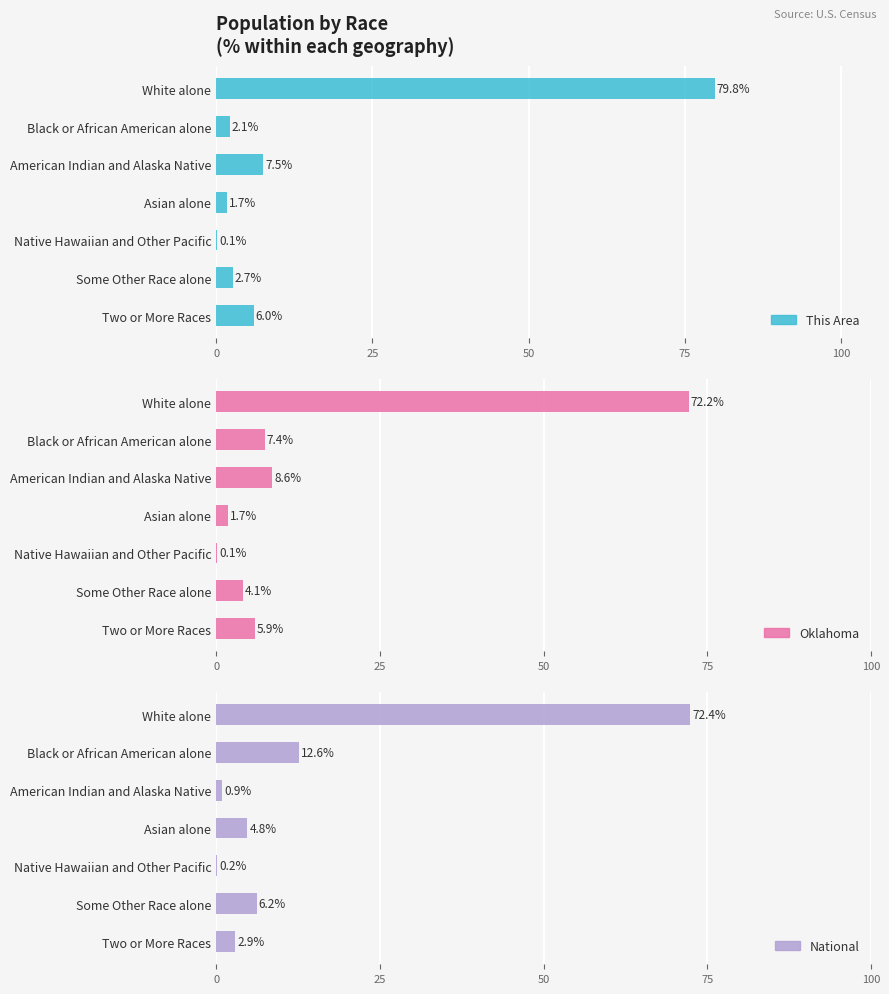

At how many categories does at least one series exceed 39?

1